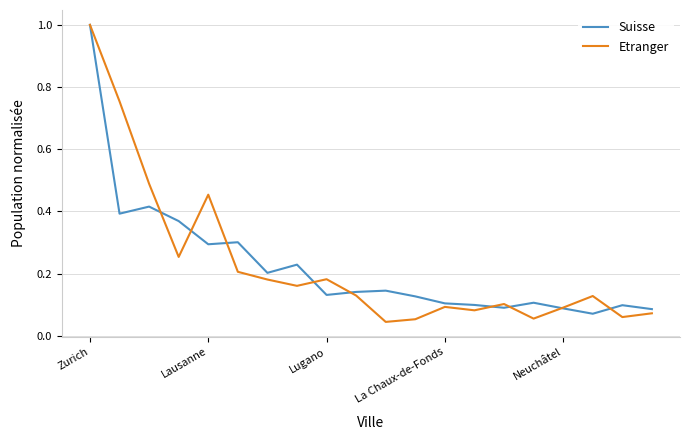

What is the maximum value for Etranger?

1.0